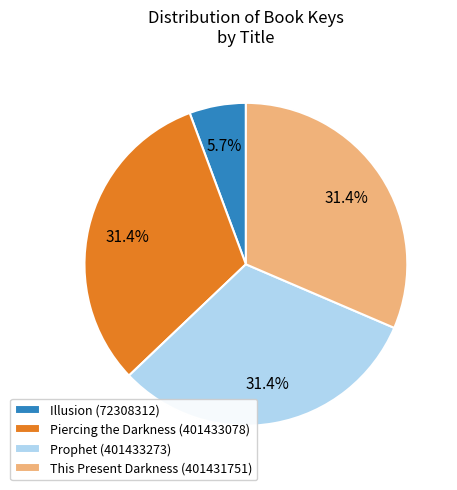

How many slices are in this pie chart?

4